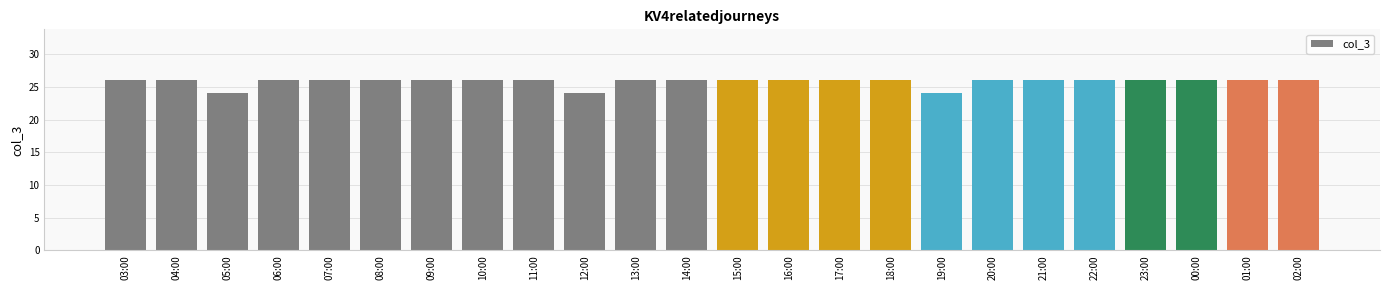

How many categories are shown in the chart?

24